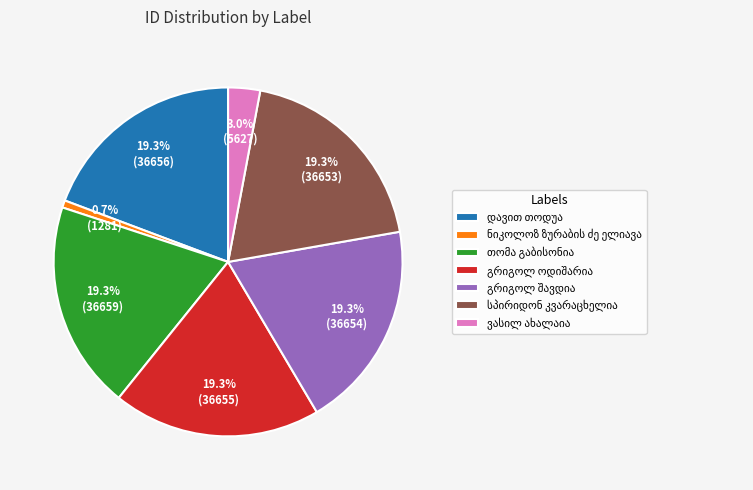

Does any single category account for the majority?

No